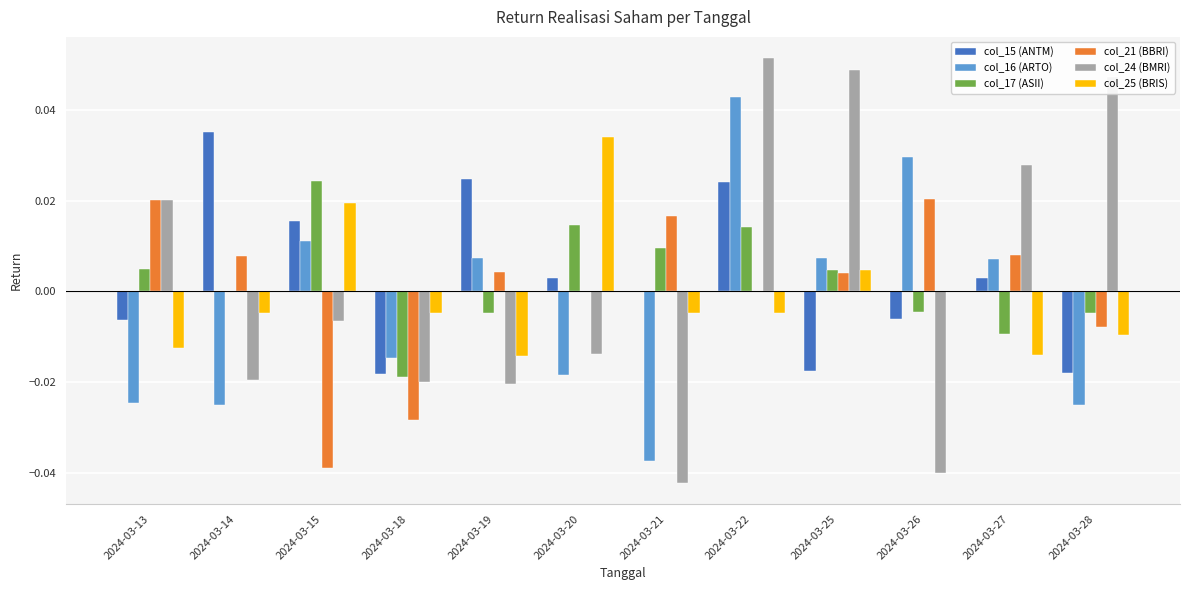

The col_17 (ASII) series shows -0.0 at 2024-03-26. True or false?

True